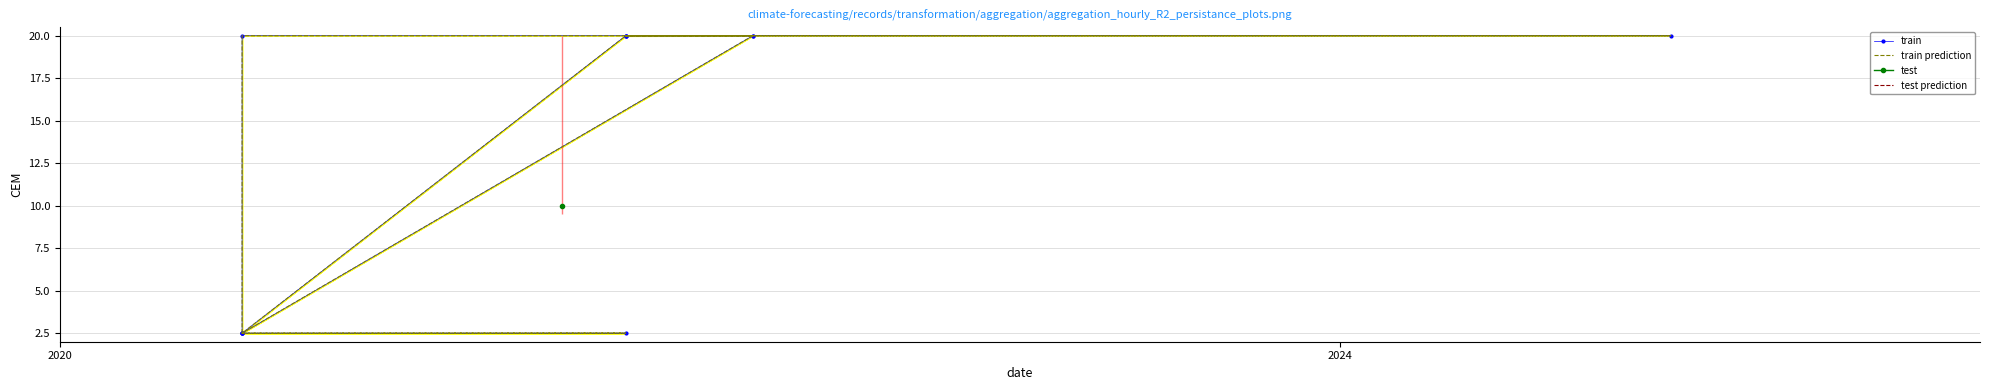

What is the difference between the maximum and minimum values in the train series?

17.5